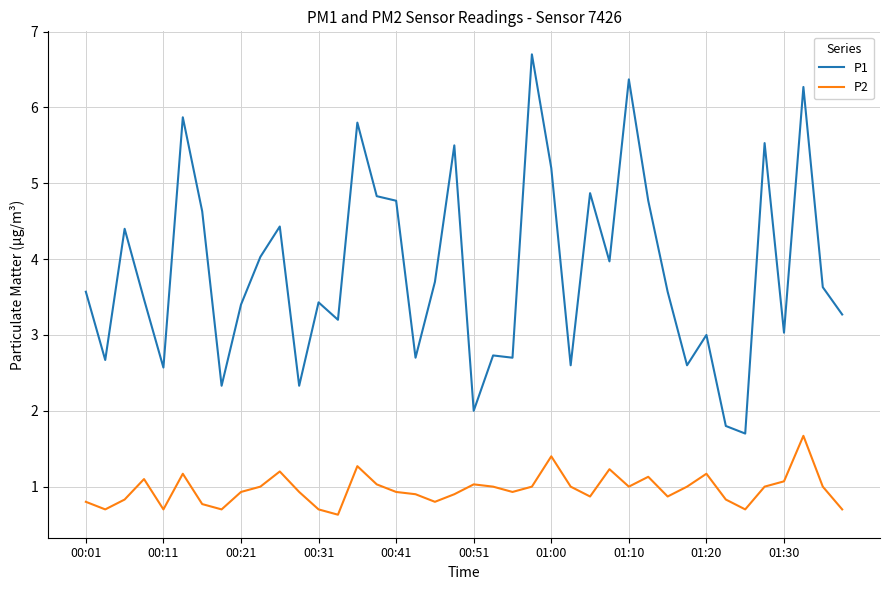

What is the average value of the P1 series?

3.8